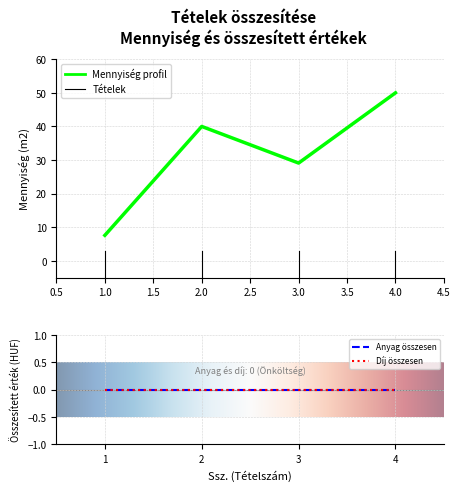

Which series has the largest total across all categories?

Menny.